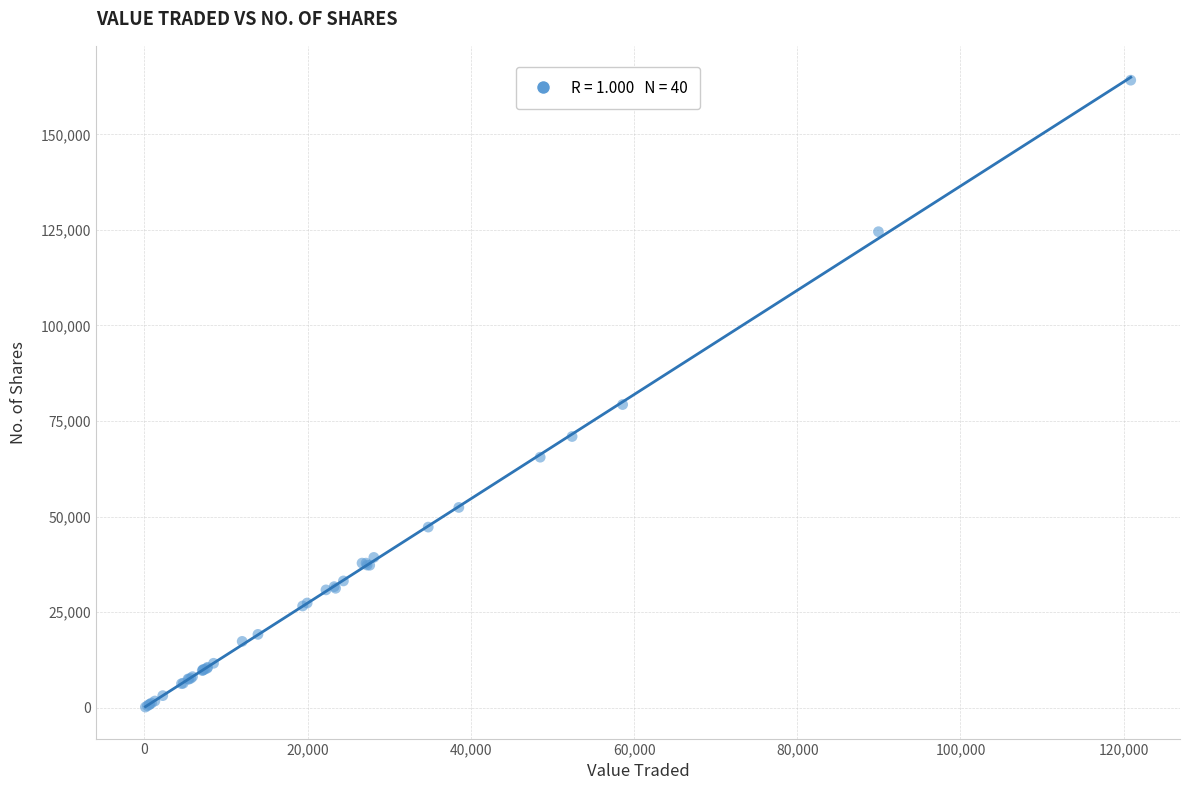

What Y value in the scatter plot is closest to 82159?

79307